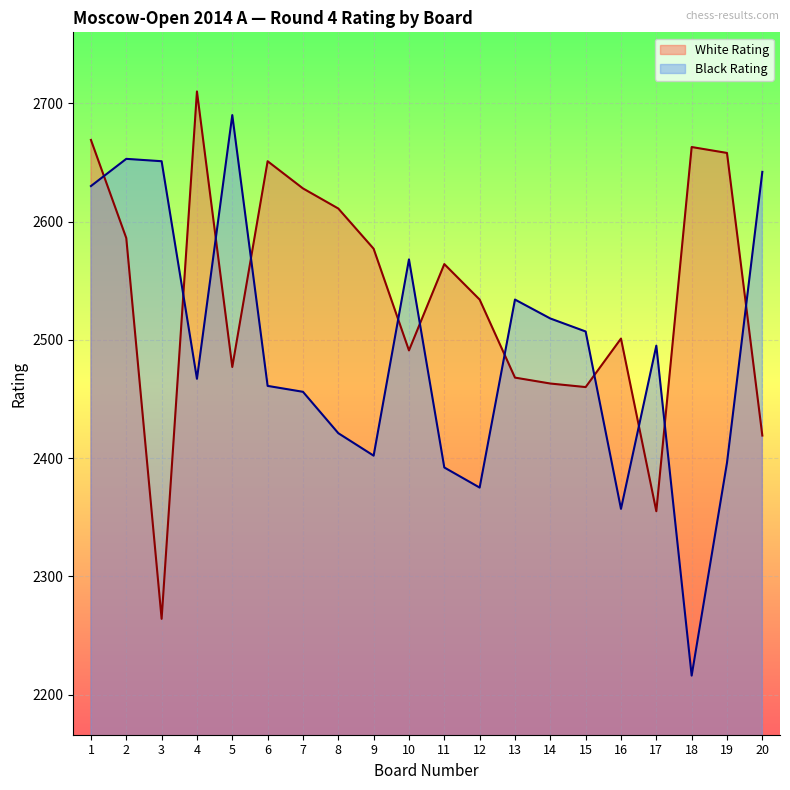

At which label does Black Rating reach its minimum?

18